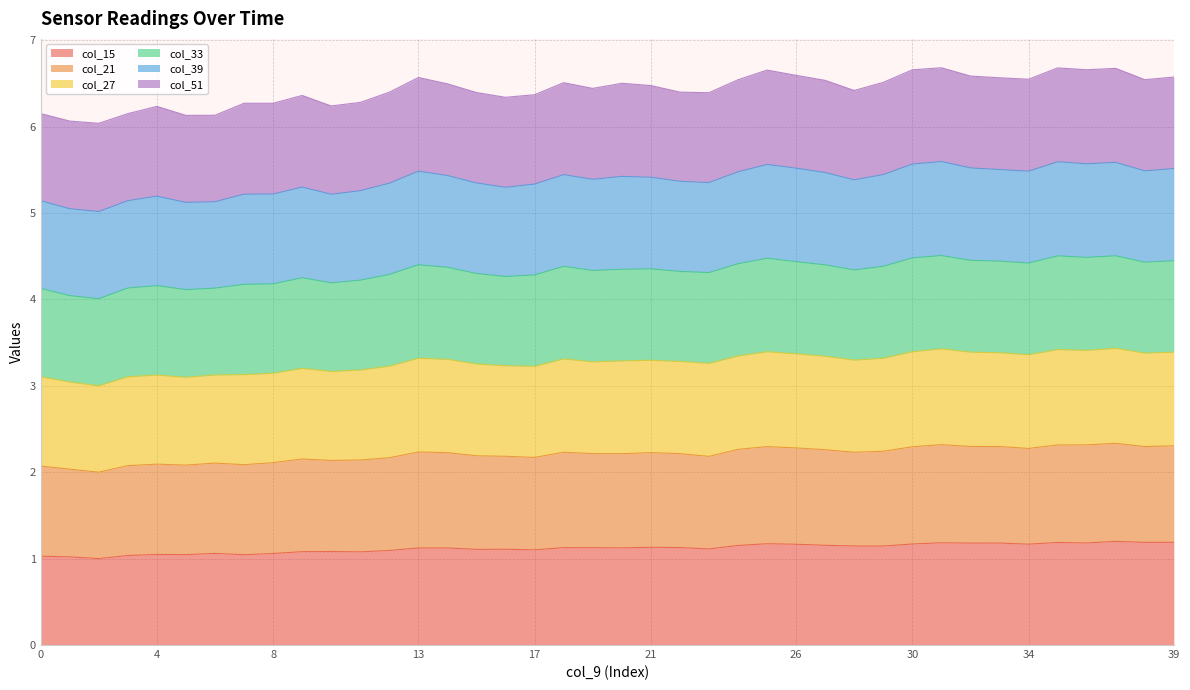

True or false: col_27 has more than 2 interior local peaks.

True